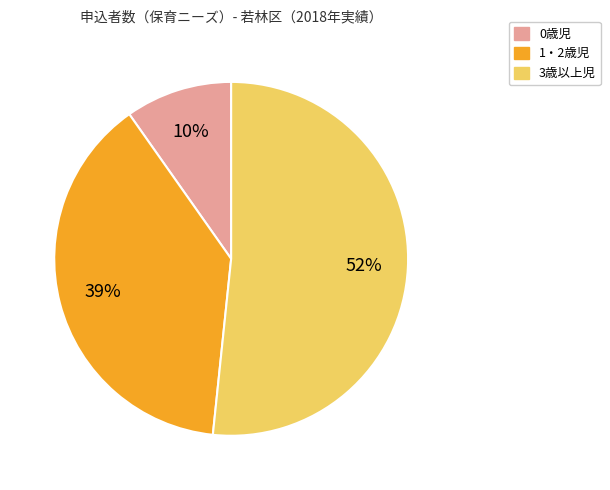

To the nearest percent, what is the difference between the largest and smallest slice percentages?

42%